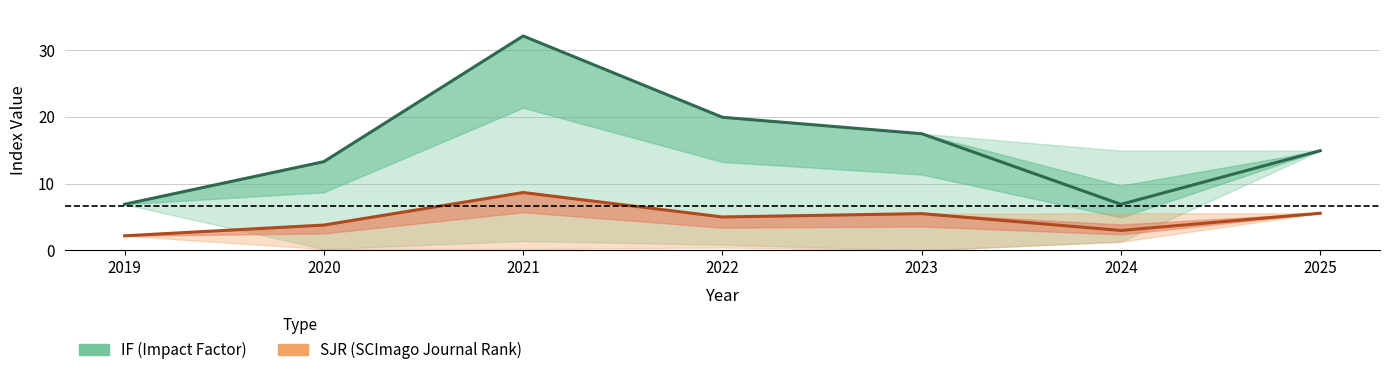

Which series changed the most between 2022 and 2024?

IF (mean)